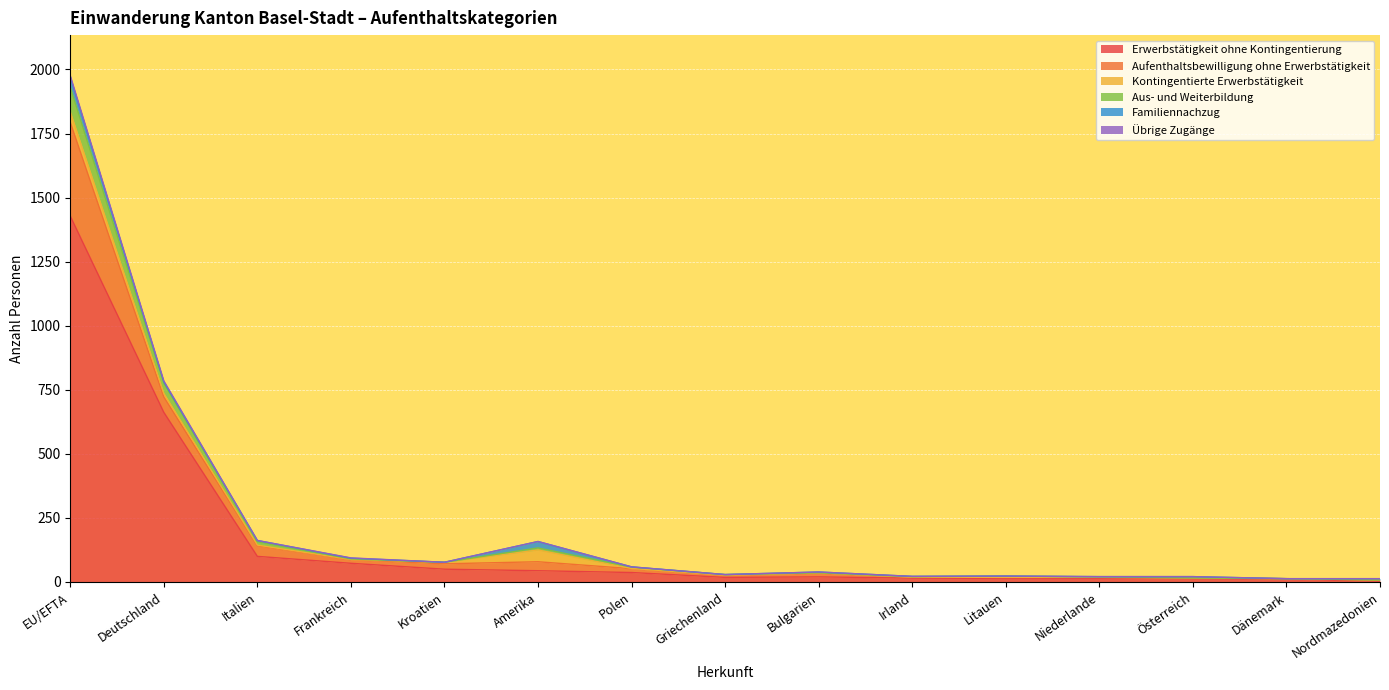

Which category has the highest value in the Kontingentierte Erwerbstätigkeit series?

Amerika